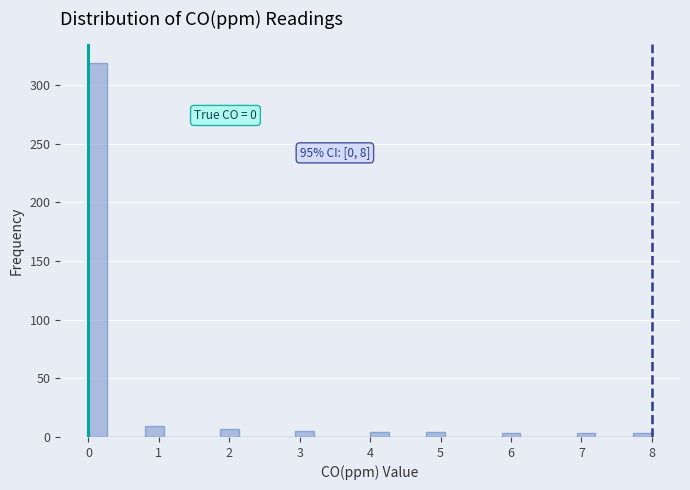

Read against the x-axis, roughly where is the centre of the tallest bar?

0.1